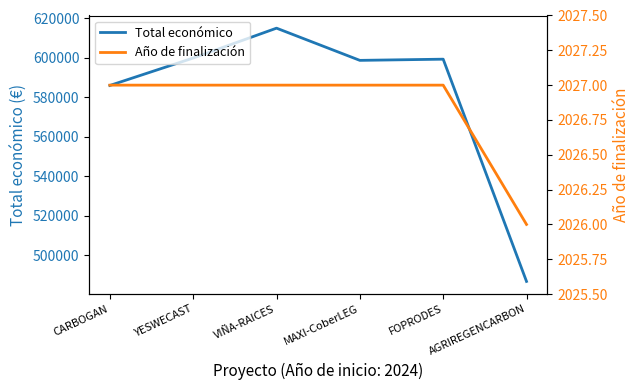

Between CARBOGAN and FOPRODES, which series saw the biggest shift?

Total económico